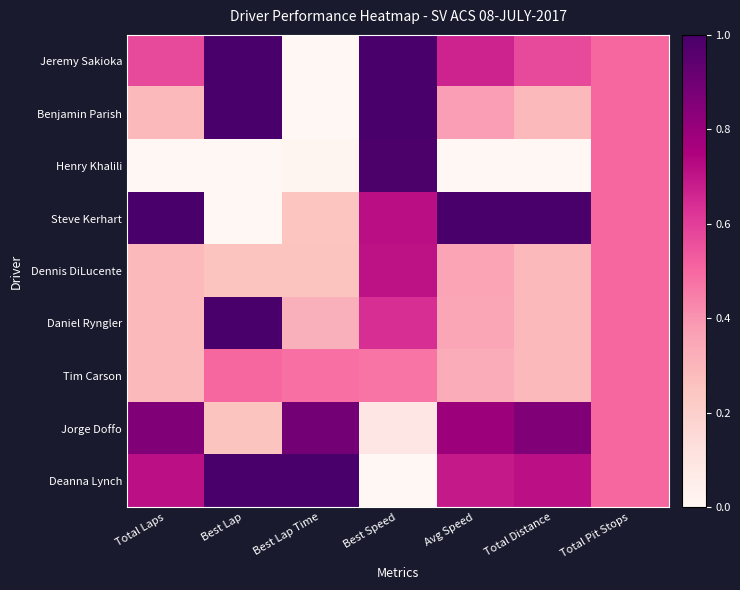

How many data points does each series have?

7